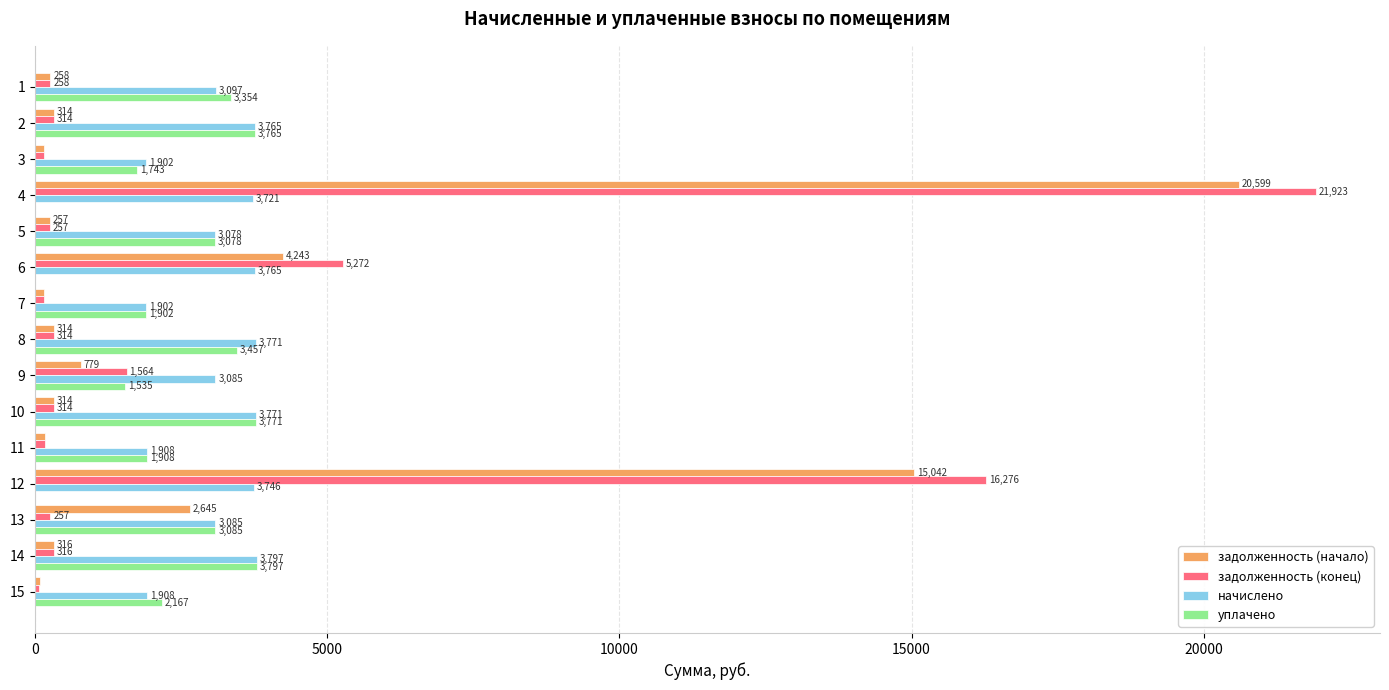

Is the value of задолженность (конец) at 11 greater than the value of уплачено at 13?

No